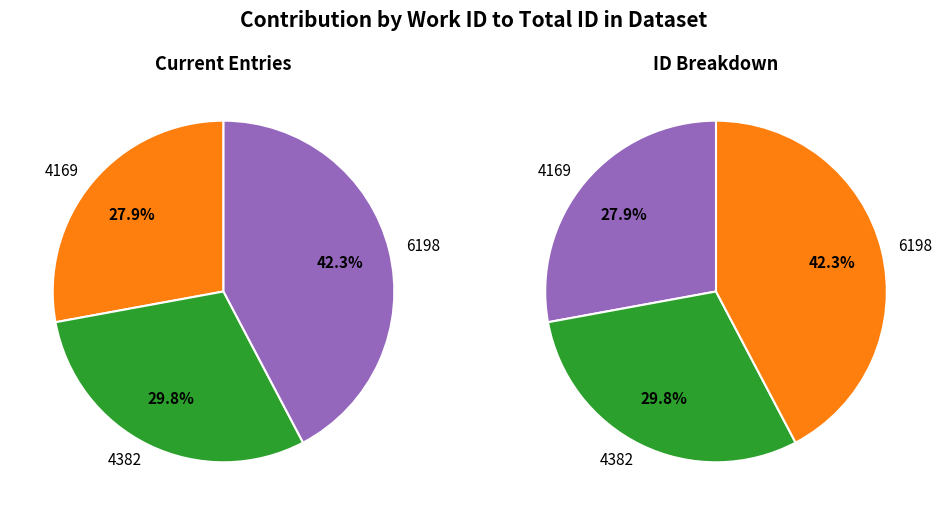

How many slices are in this pie chart?

3